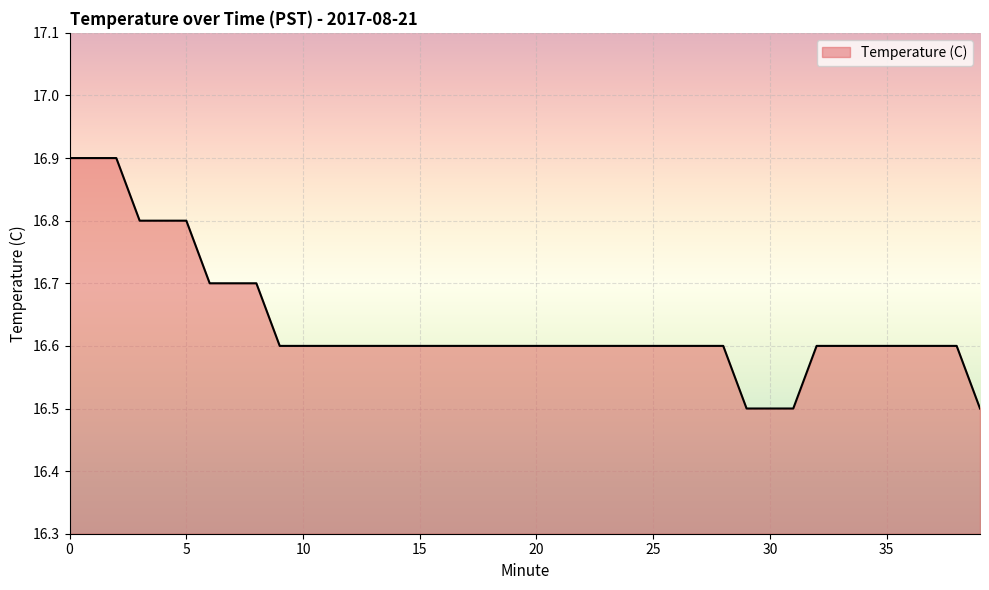

What is the maximum value shown in the chart?

16.9